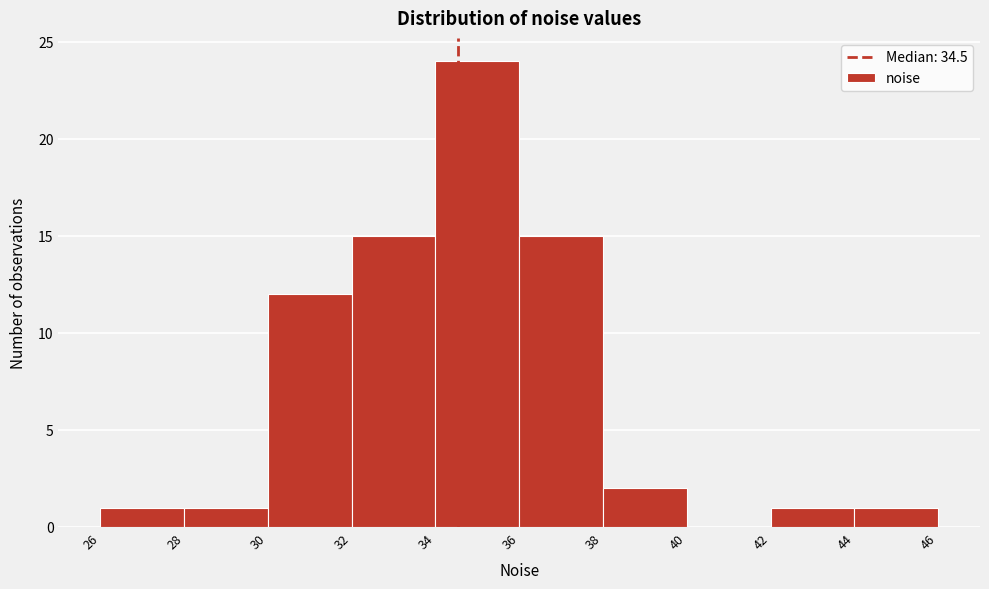

Reading left to right, transcribe this chart: for each bar, give the range it covers on the x-axis and its height. The values are not printed on the chart, so give them approximately, as read against the axis.

26 to 28: 1
28 to 30: 1
30 to 32: 12
32 to 34: 15
34 to 36: 24
36 to 38: 15
38 to 40: 2
40 to 42: 0
42 to 44: 1
44 to 46: 1